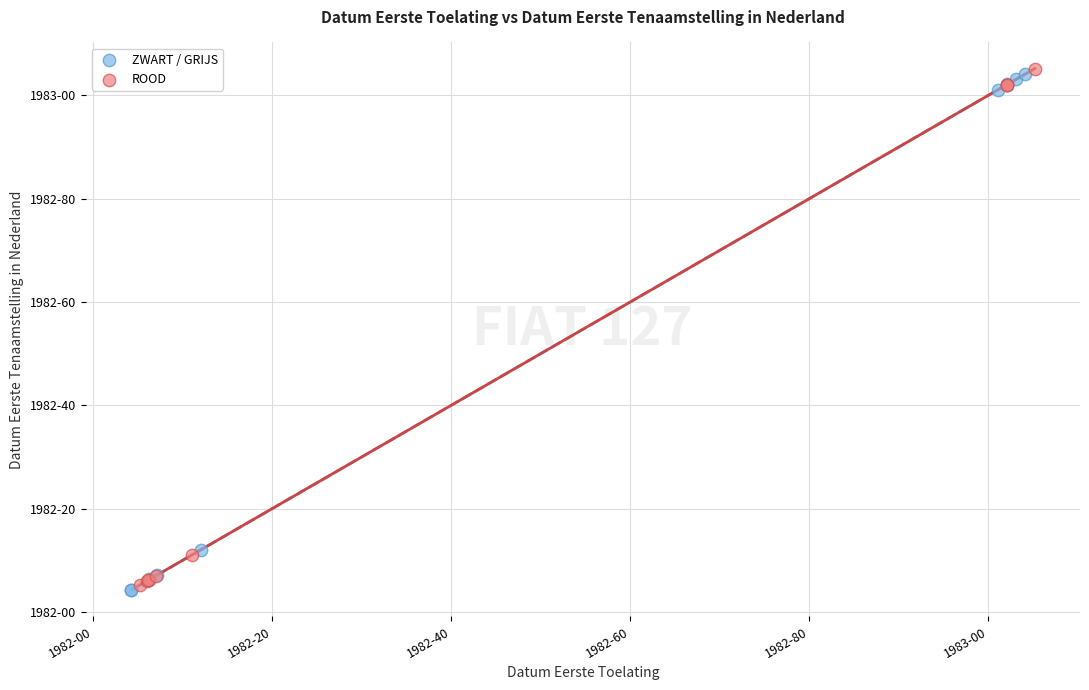

Which series contains the lowest Y value?

ZWART / GRIJS